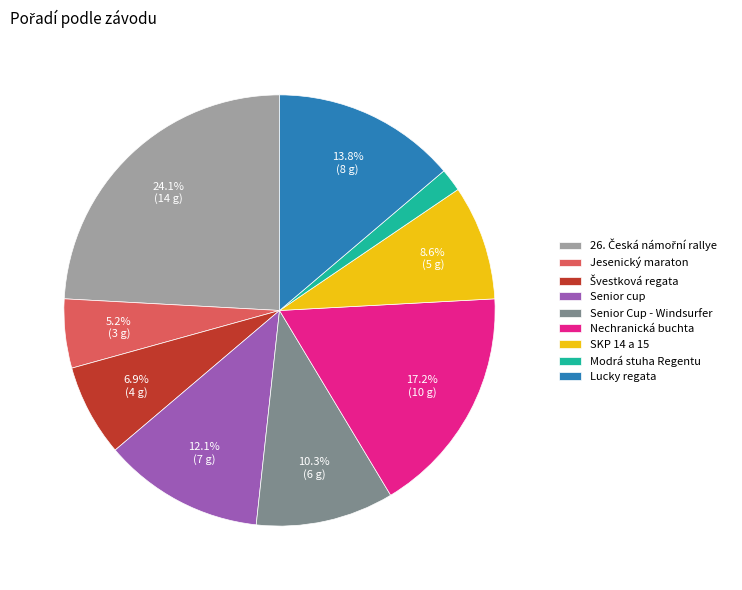

How many slices are in this pie chart?

9